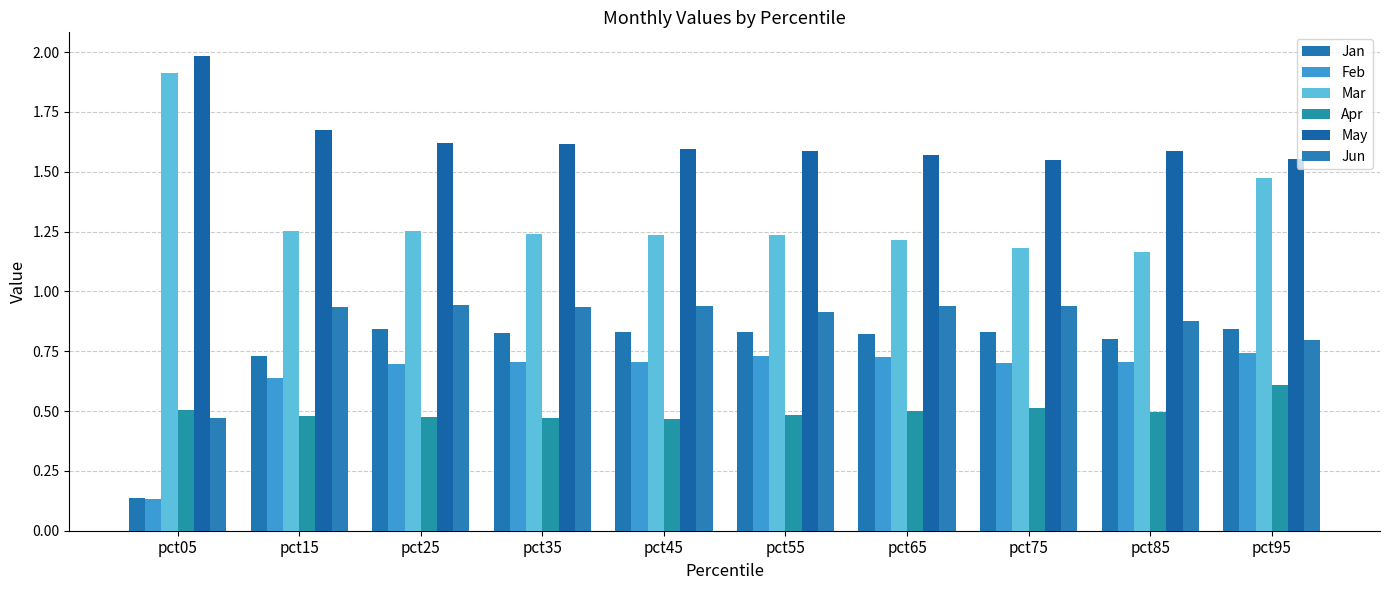

Count the Apr values in the range 0 to 1.

10